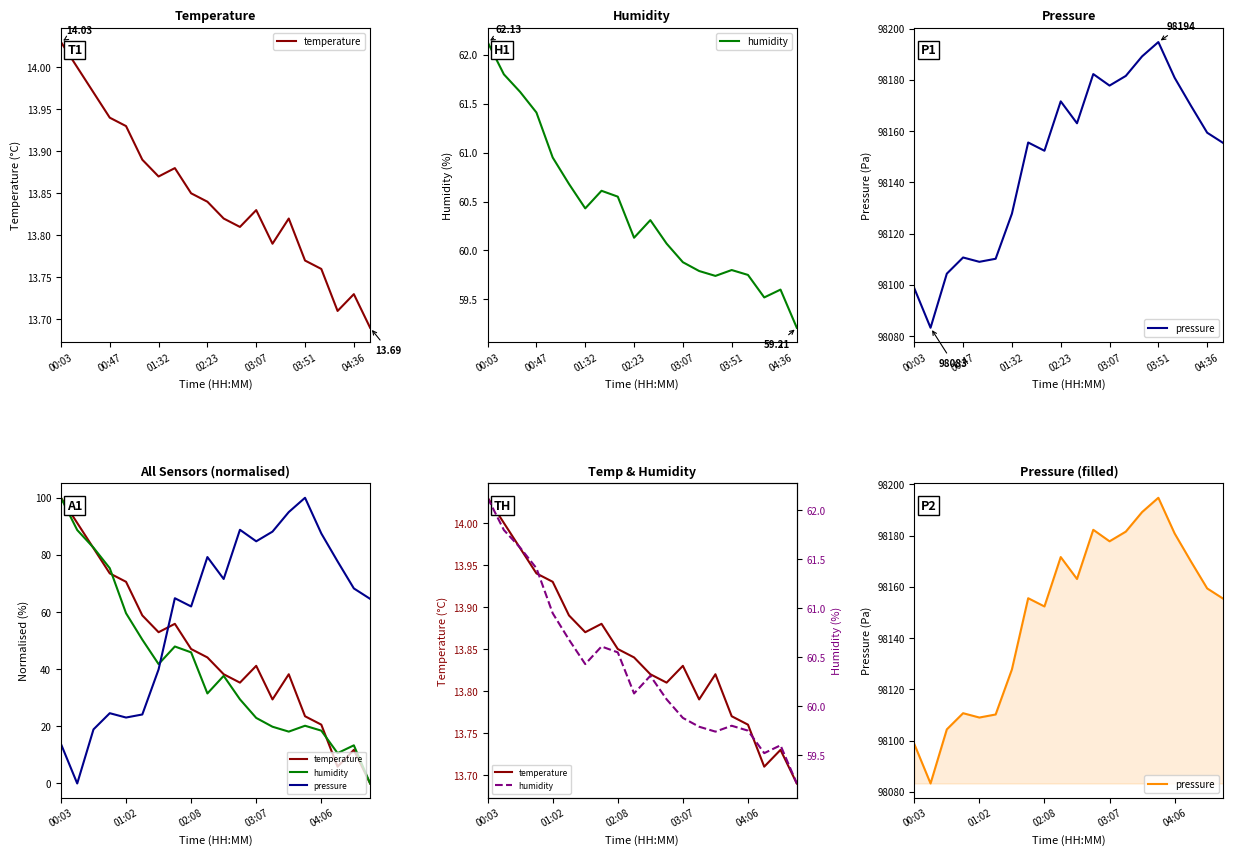

Read the humidity value at 19.

59.2